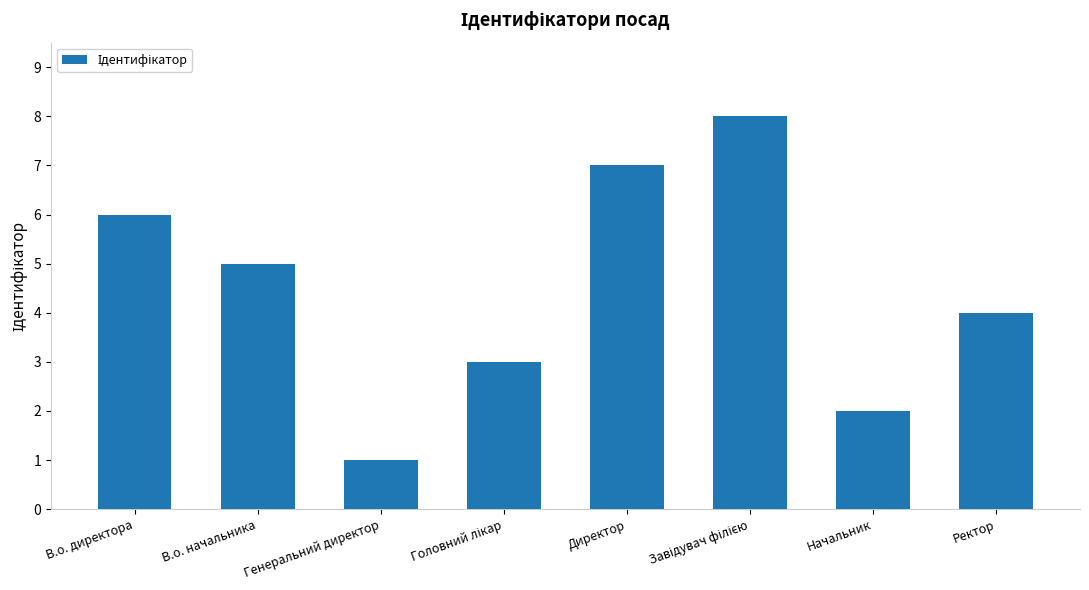

What is the difference between the maximum and minimum values?

7